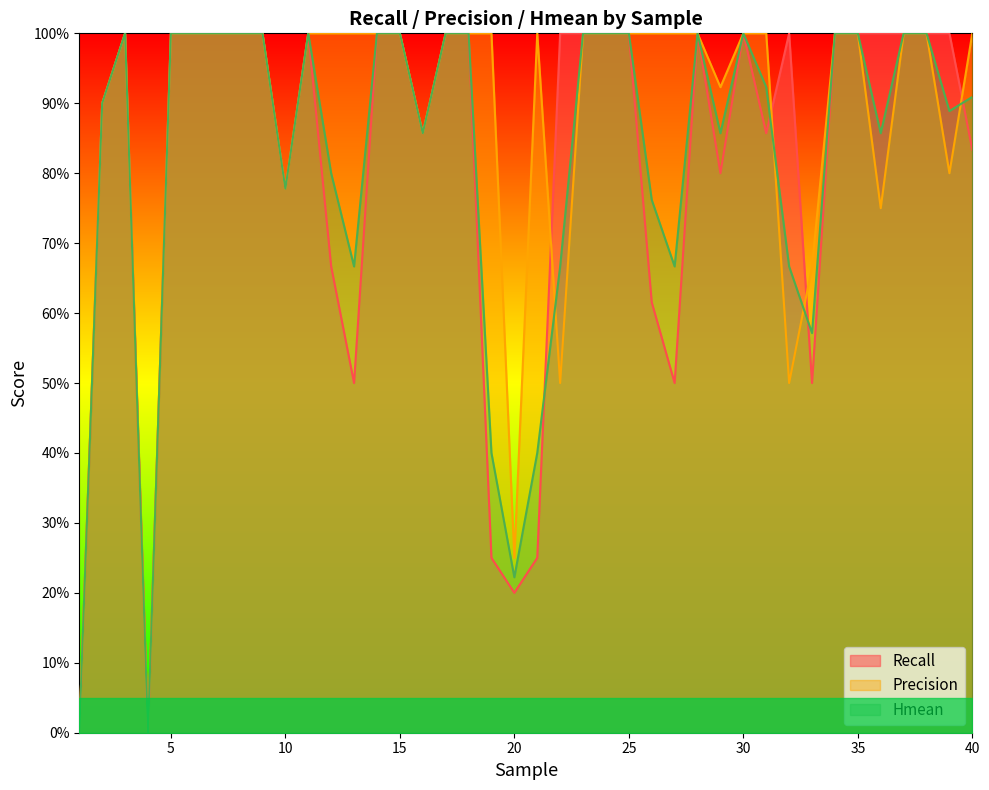

List the labels in order of Precision value, smallest first.

1, 4, 20, 22, 32, 33, 36, 10, 39, 16, 2, 29, 3, 5, 6, 7, 8, 9, 11, 12, 13, 14, 15, 17, 18, 19, 21, 23, 24, 25, 26, 27, 28, 30, 31, 34, 35, 37, 38, 40